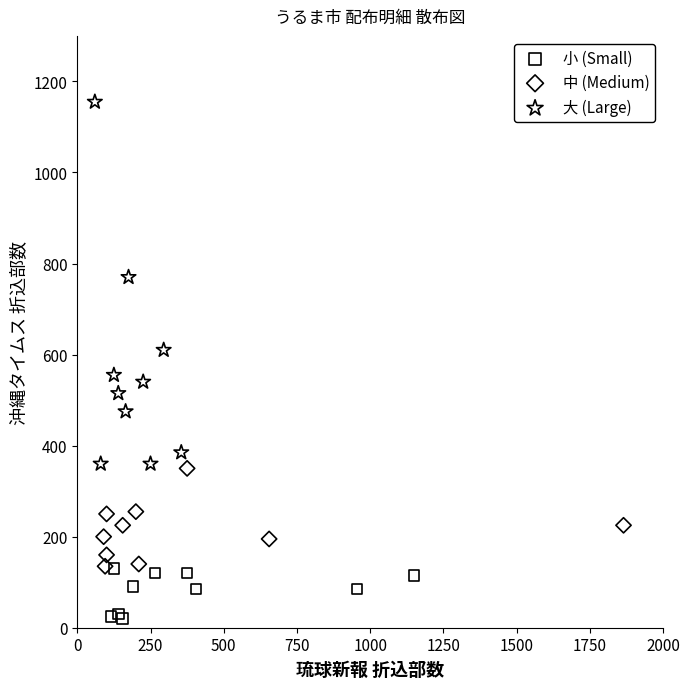

Which series has the largest Y range (max minus min)?

大 (Large)